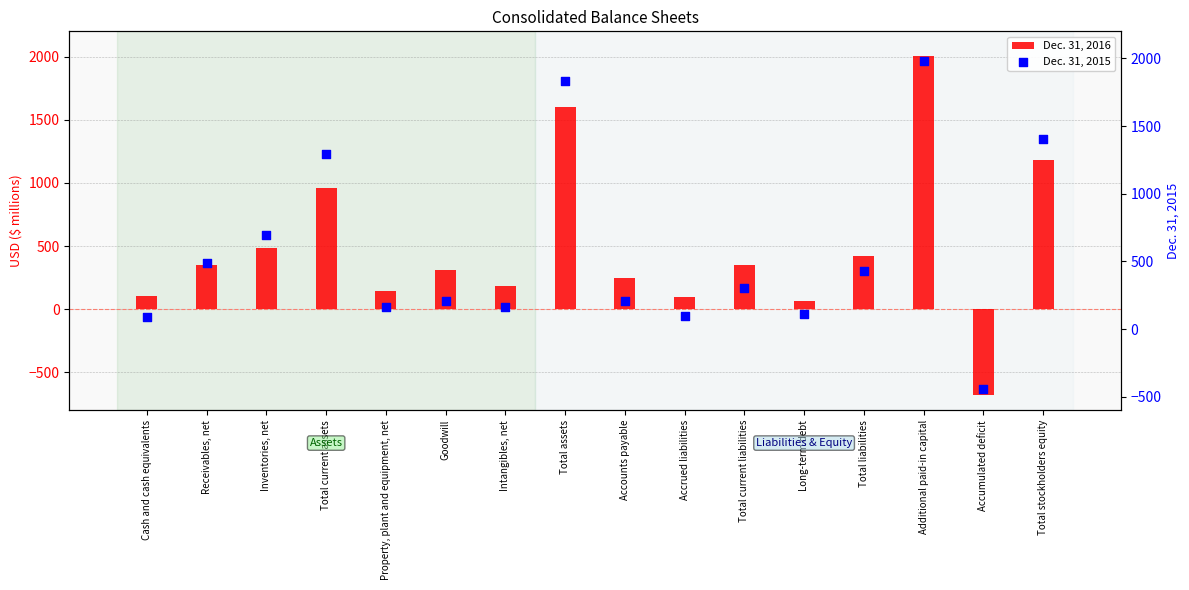

At how many categories does at least one series exceed 650?

5